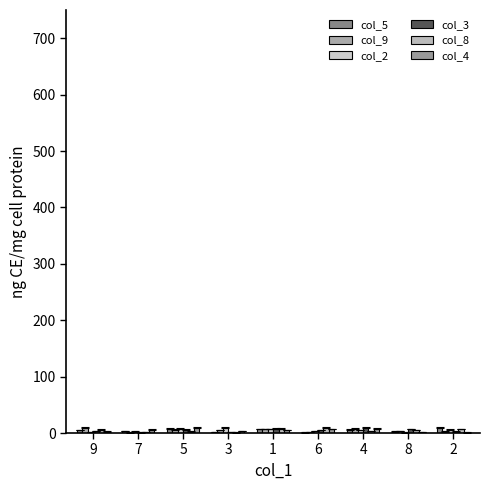

How many groups of bars are there?

9